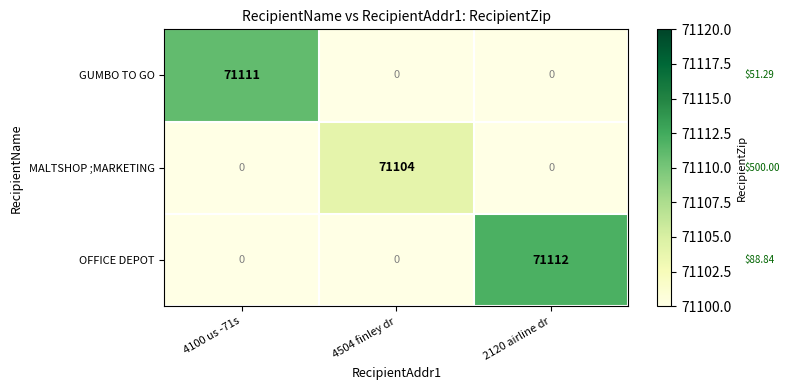

Reading left to right, extract all data points from this chart.

GUMBO TO GO: 4100 us -71s=71111	4504 finley dr=0	2120 airline dr=0
MALTSHOP ;MARKETING: 4100 us -71s=0	4504 finley dr=71104	2120 airline dr=0
OFFICE DEPOT: 4100 us -71s=0	4504 finley dr=0	2120 airline dr=71112